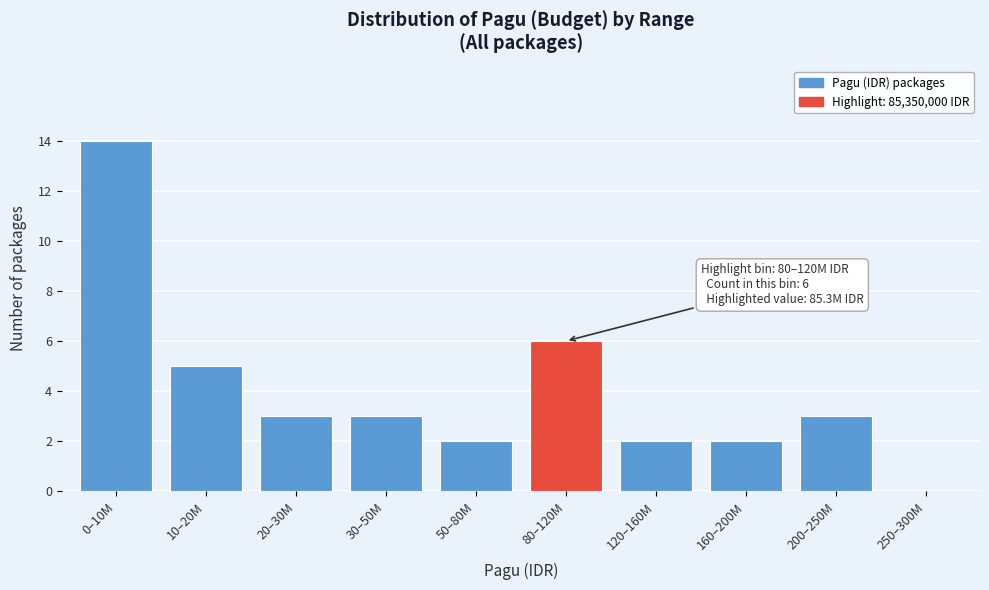

Reading left to right, what are all the values shown in this chart?

0–10M=14	10–20M=5	20–30M=3	30–50M=3	50–80M=2	80–120M=6	120–160M=2	160–200M=2	200–250M=3	250–300M=0